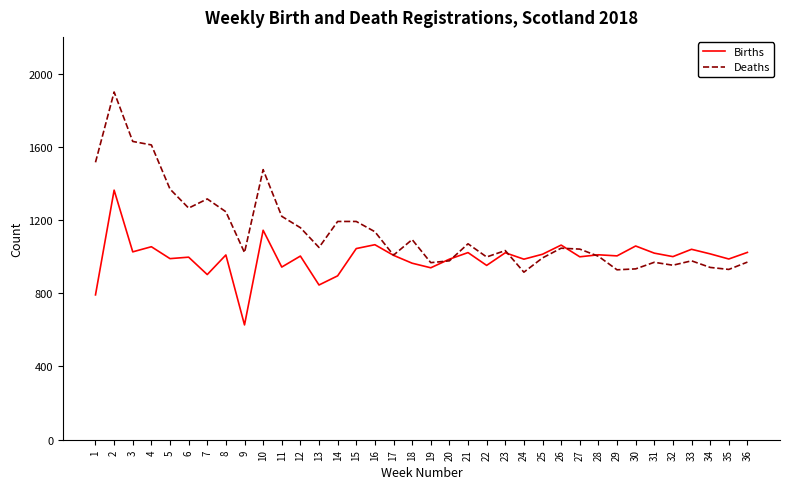

Read the Deaths value at 33.

977